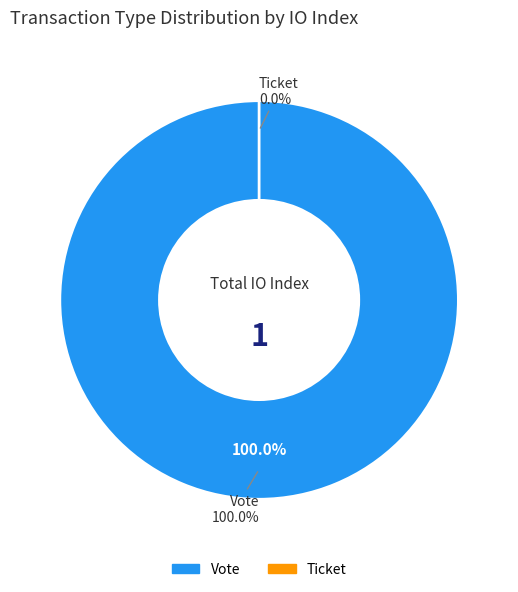

To the nearest percent, what is the difference between the largest and smallest slice percentages?

100%